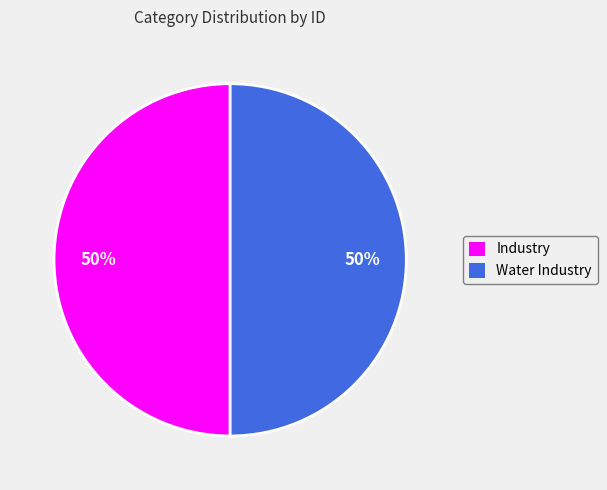

Count the number of slices in the pie.

2